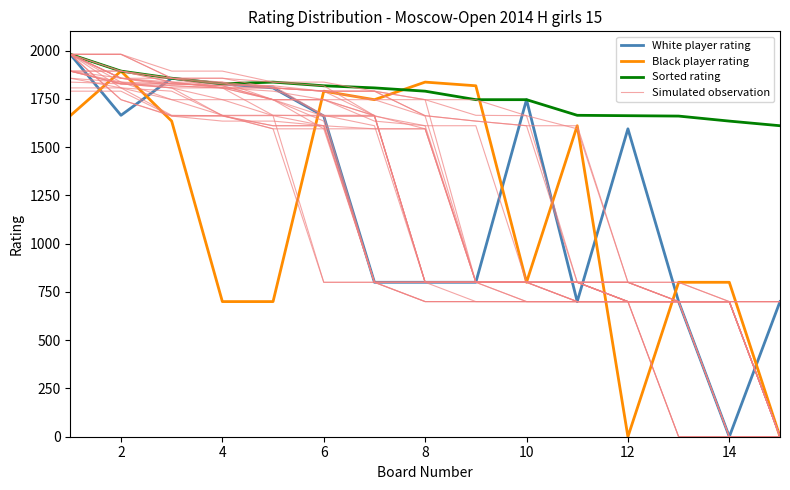

Which series has the largest range (max minus min)?

White player rating